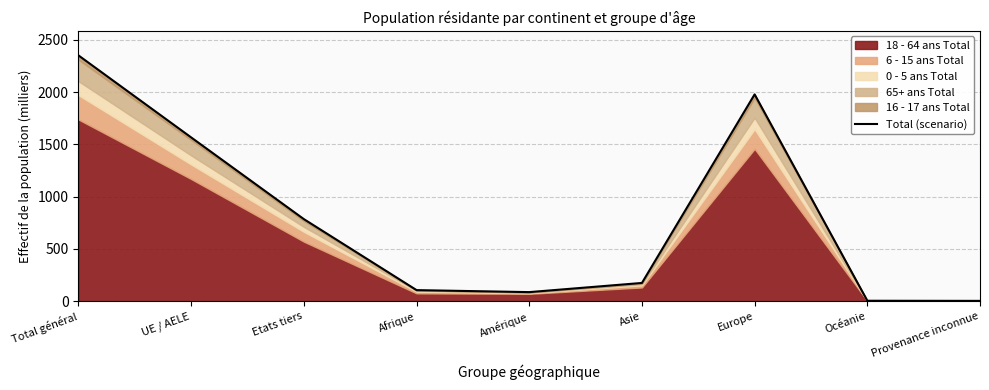

At which category does the chart reach its peak across all series?

Total général